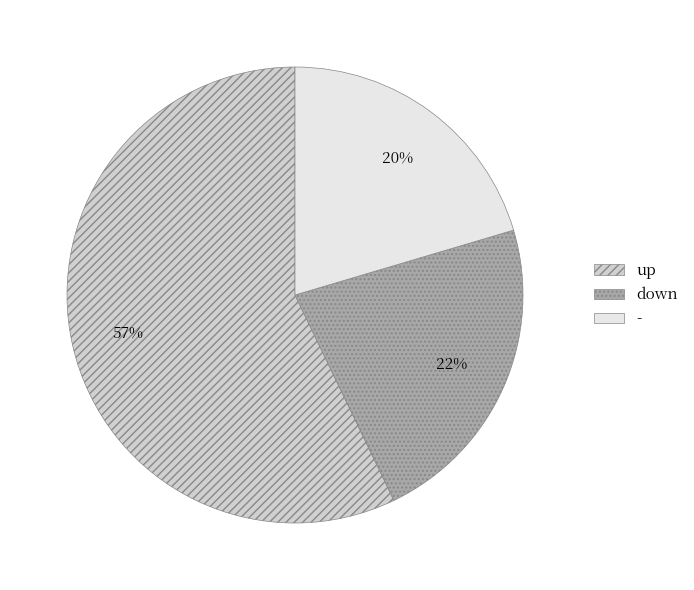

Which has a higher value, down or up?

up